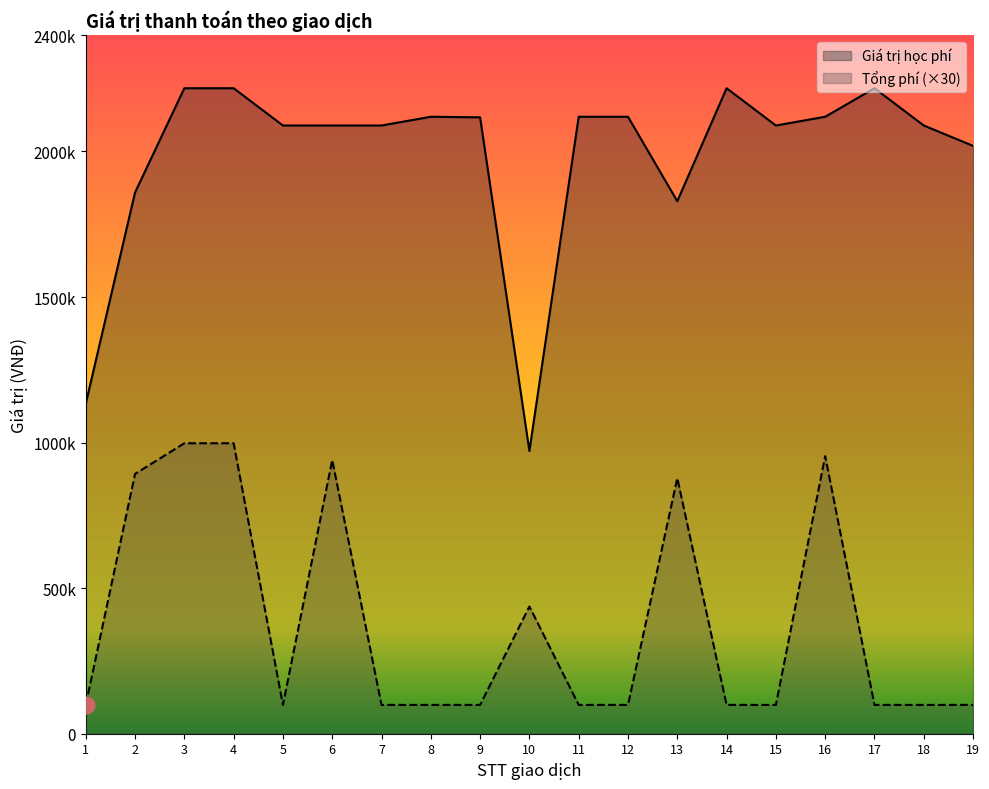

Reading left to right, extract all data points from this chart.

Giá trị học phí: 1133220	1859220	2217220	2217220	2089220	2089220	2089220	2119220	2117220	971220	2119220	2119220	1829220	2217220	2089220	2119220	2217220	2089220	2019220
Tổng phí: 99000	892440	997740	997740	99000	940140	99000	99000	99000	437040	99000	99000	878040	99000	99000	953640	99000	99000	99000